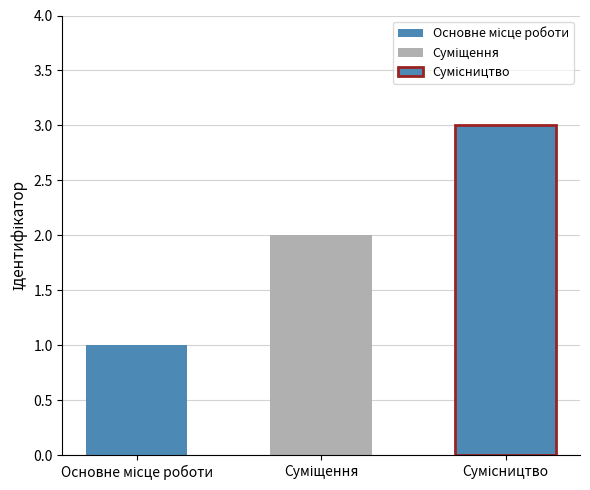

What is the difference between the maximum and minimum values?

2